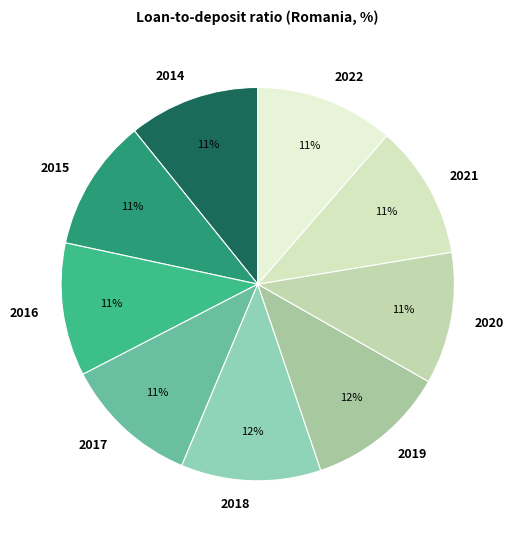

Is it true that 2015 is 22% of the pie?

False